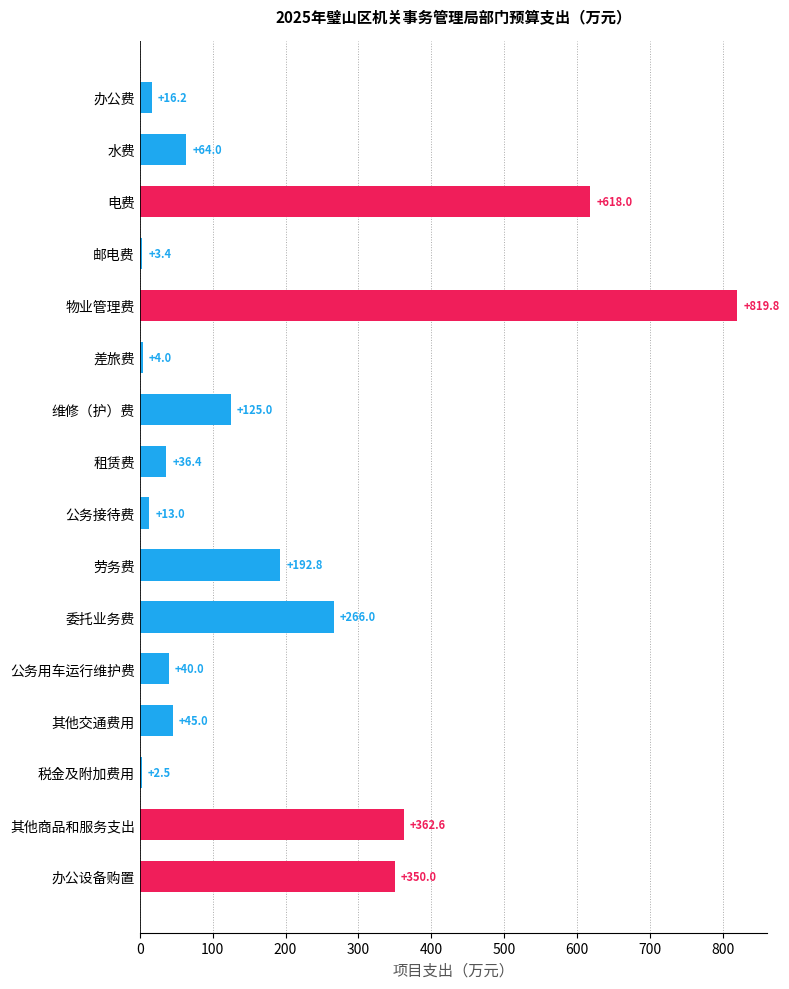

Which category has the highest value across all series?

物业管理费